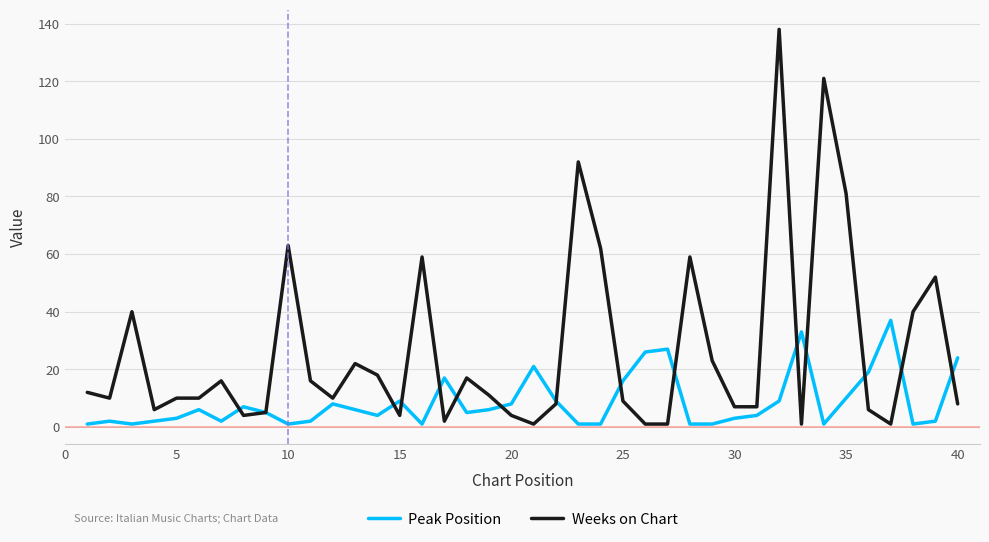

Which series has the largest range (max minus min)?

Weeks on Chart